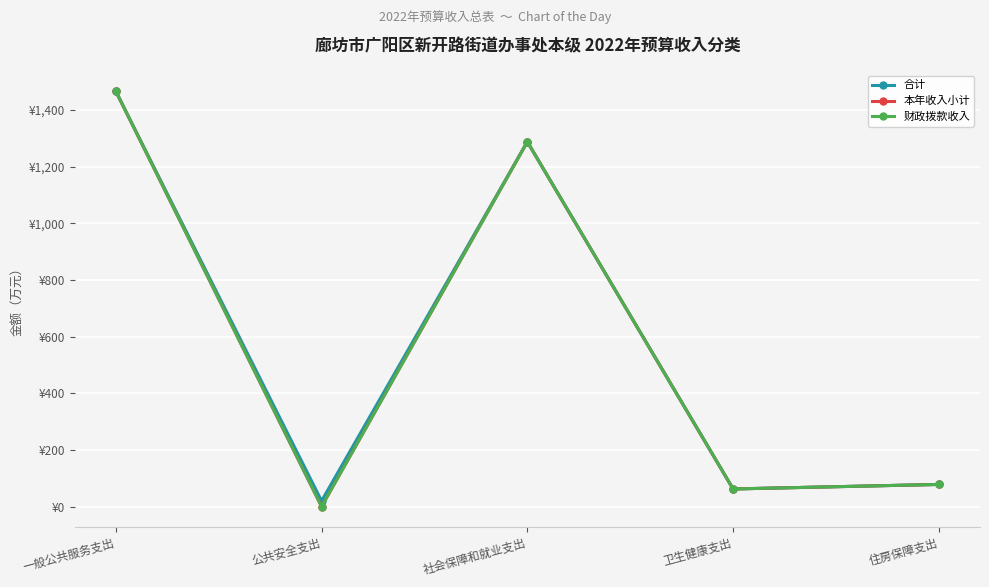

Is this an area chart (filled region under the line)?

No